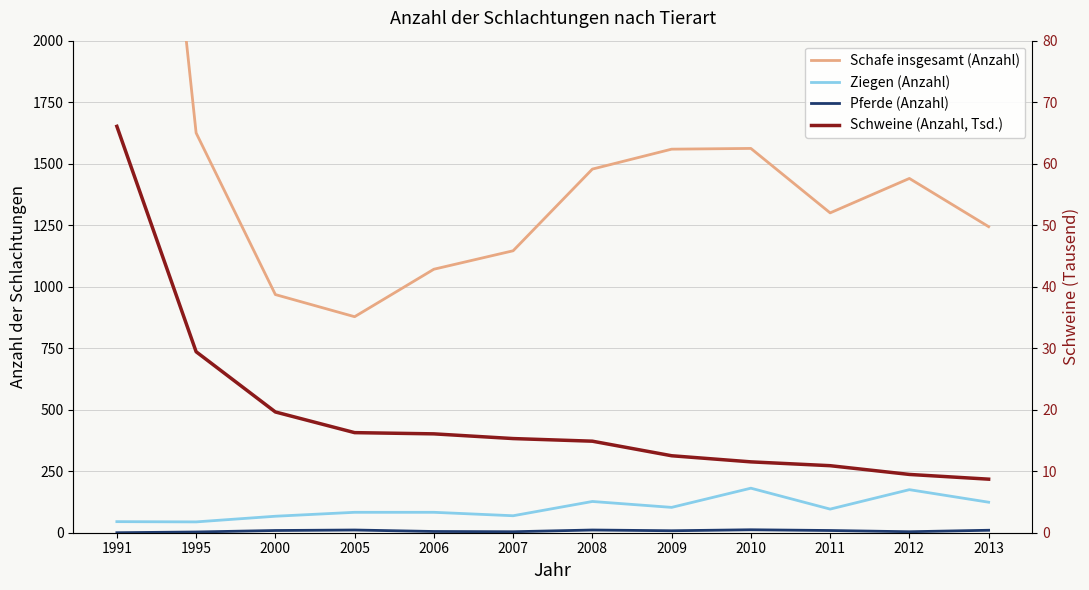

Rank the series by their maximum value, from lowest to highest.

Pferde (Anzahl), Schweine (Anzahl, Tsd.), Ziegen (Anzahl), Schafe insgesamt (Anzahl)